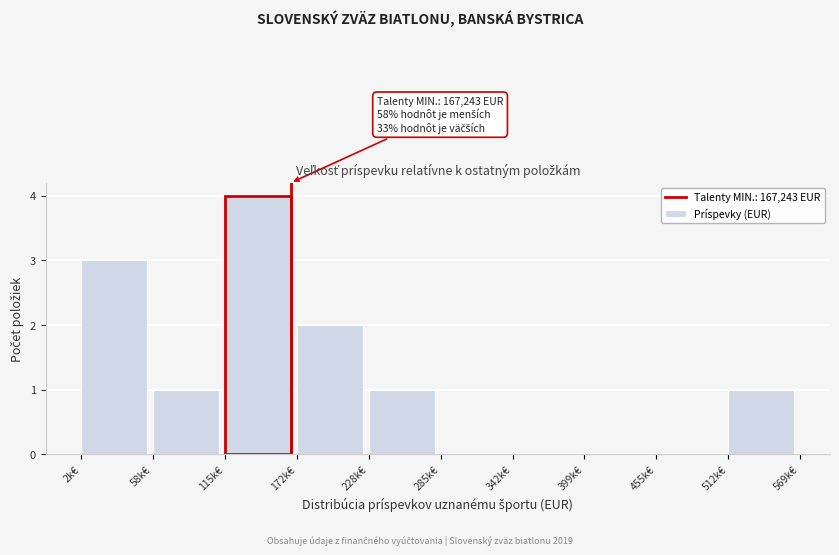

Reading left to right, transcribe all the data shown in this chart.

2k€=3	58k€=1	115k€=4	172k€=2	228k€=1	285k€=0	342k€=0	399k€=0	455k€=0	512k€=1